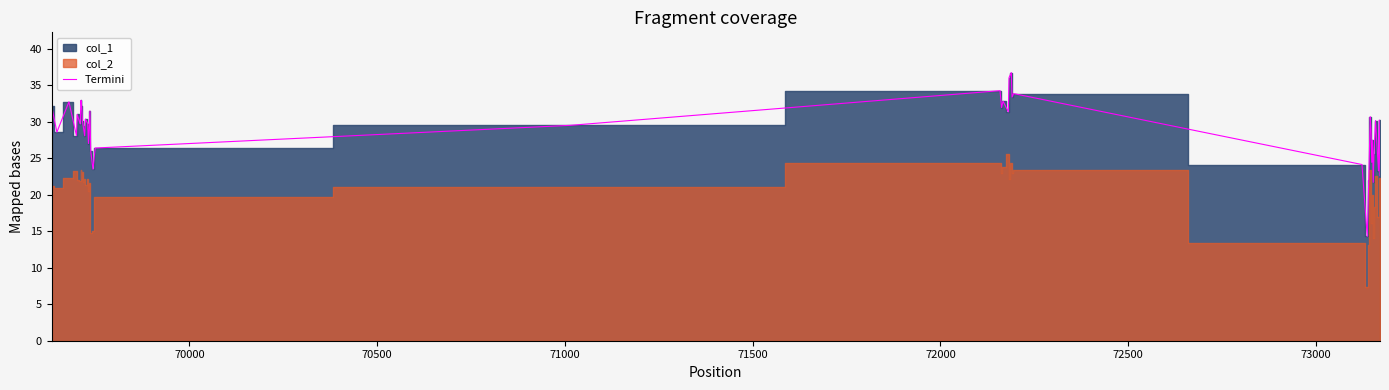

What is the highest value of the Termini series?

36.7